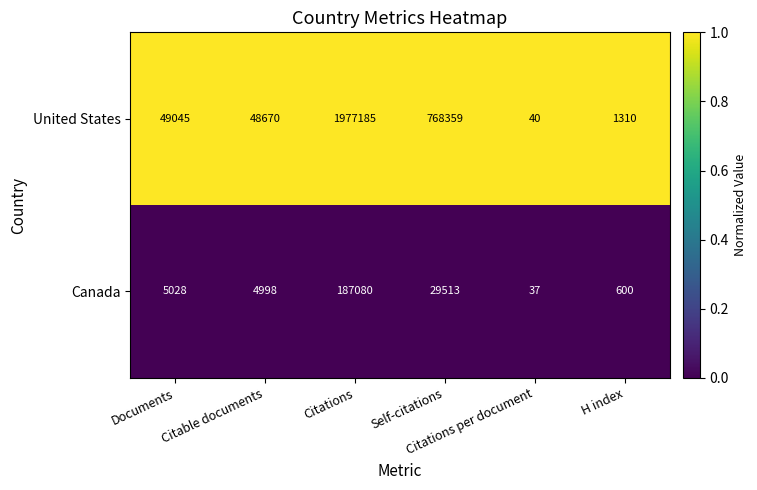

Which series has the largest total across all categories?

United States